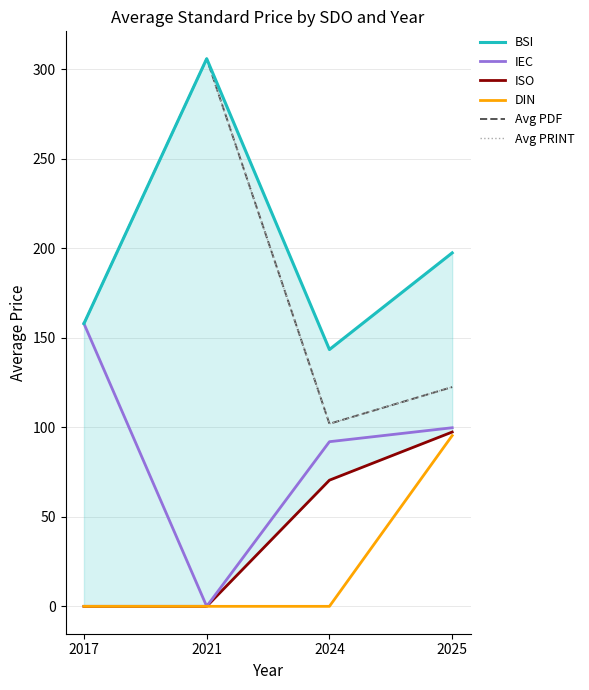

What are all the series names shown in the legend?

BSI, IEC, ISO, DIN, Avg PDF, Avg PRINT